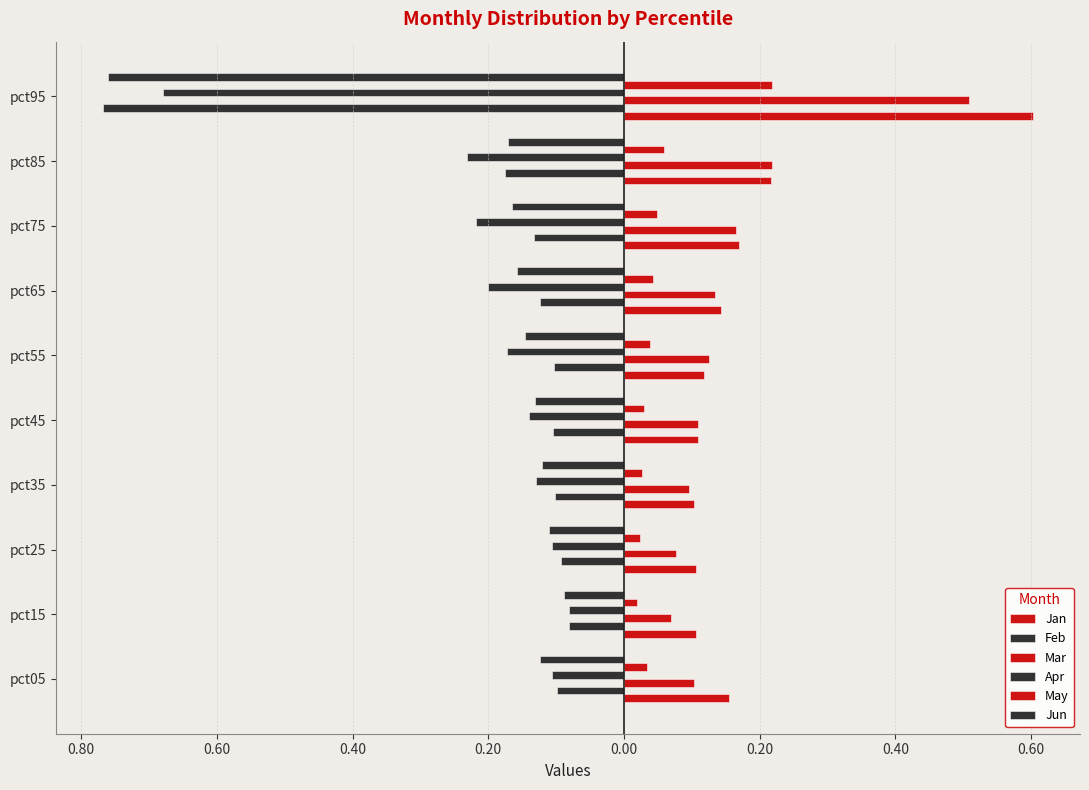

Which series has the largest range (max minus min)?

Feb